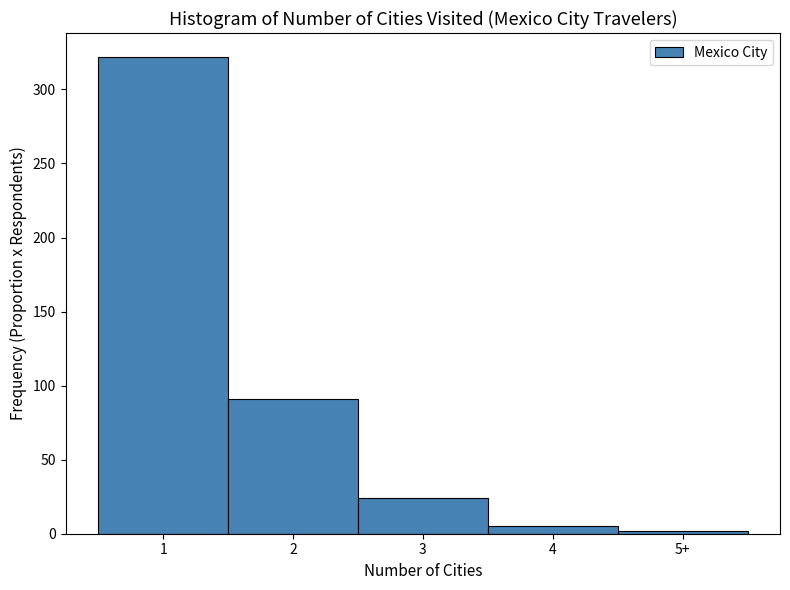

Reading right to left, transcribe all the data shown in this chart.

5+=2	4=5	3=24	2=91	1=322